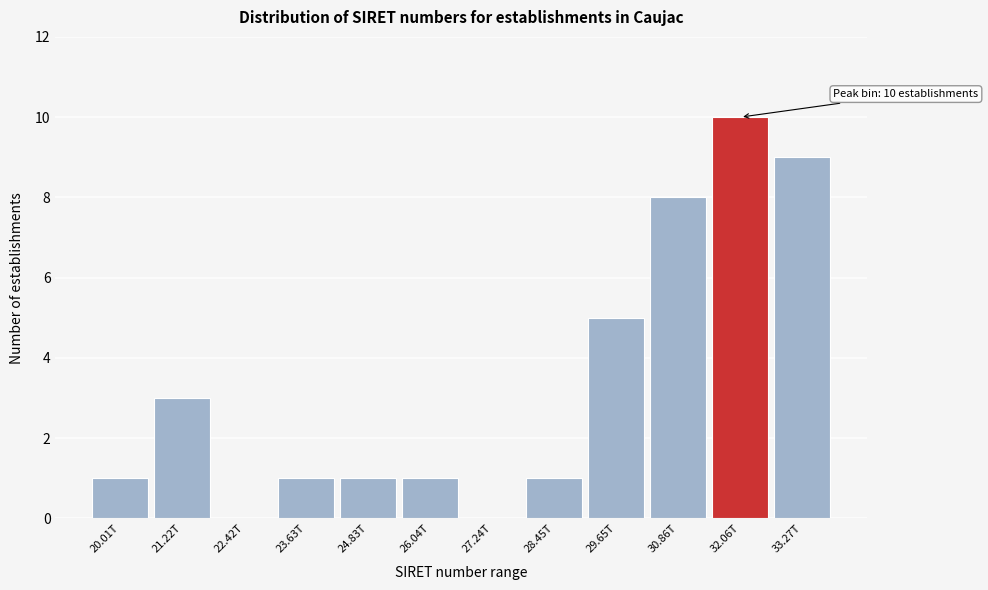

Reading right to left, transcribe all the data shown in this chart.

33.27T=9	32.06T=10	30.86T=8	29.65T=5	28.45T=1	27.24T=0	26.04T=1	24.83T=1	23.63T=1	22.42T=0	21.22T=3	20.01T=1